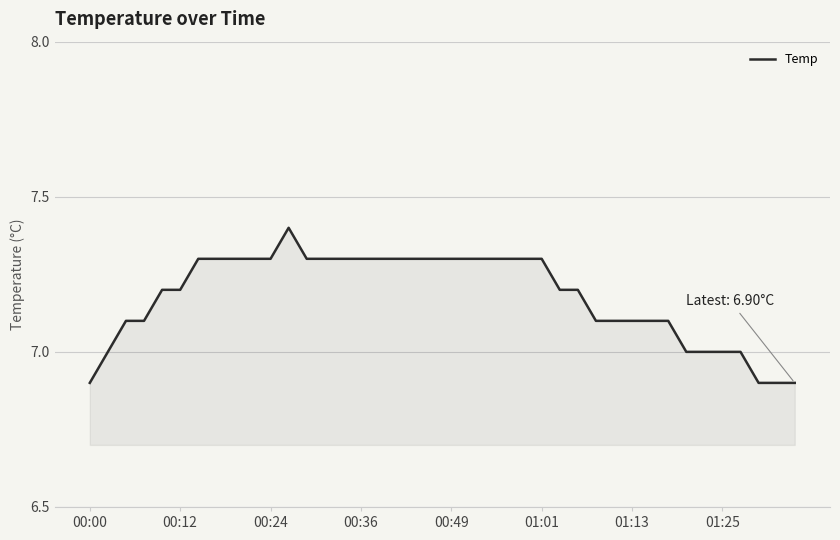

What is the maximum value shown in the chart?

7.4